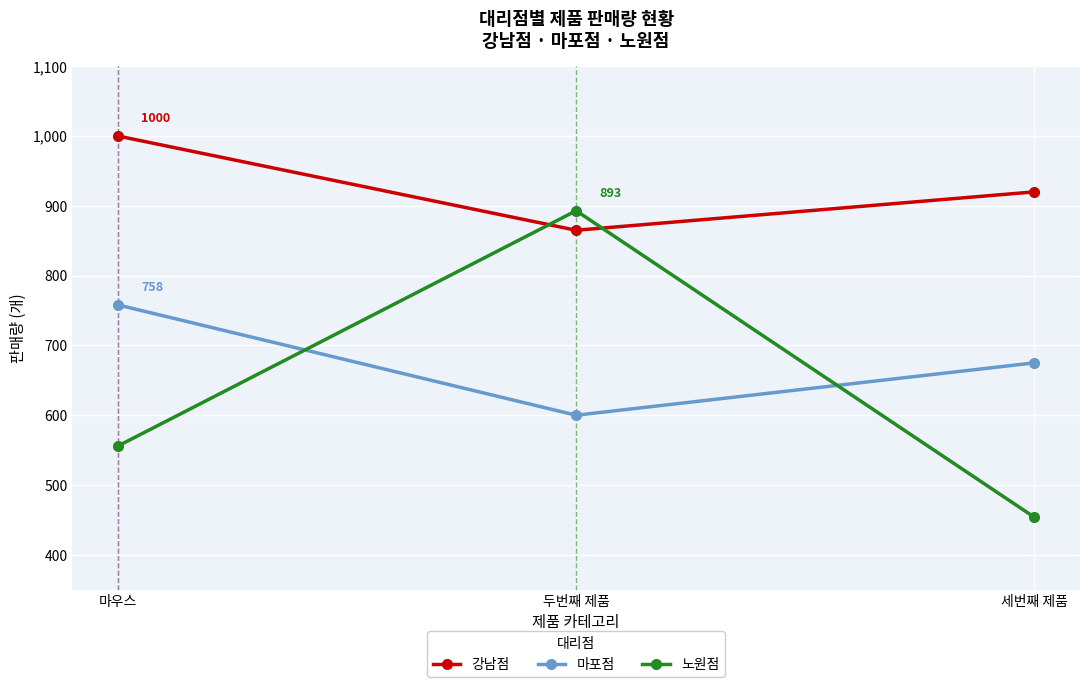

Rank the categories by 강남점 value from lowest to highest.

두번째 제품, 세번째 제품, 마우스